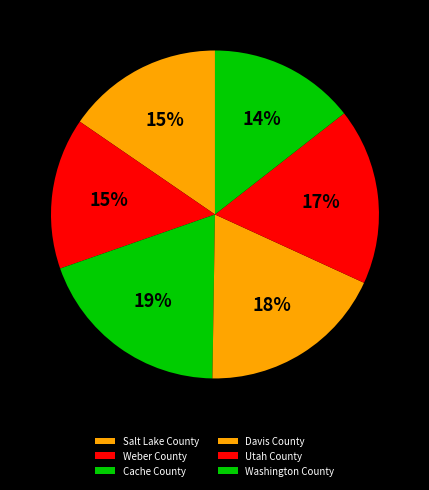

How many slices are in this pie chart?

6